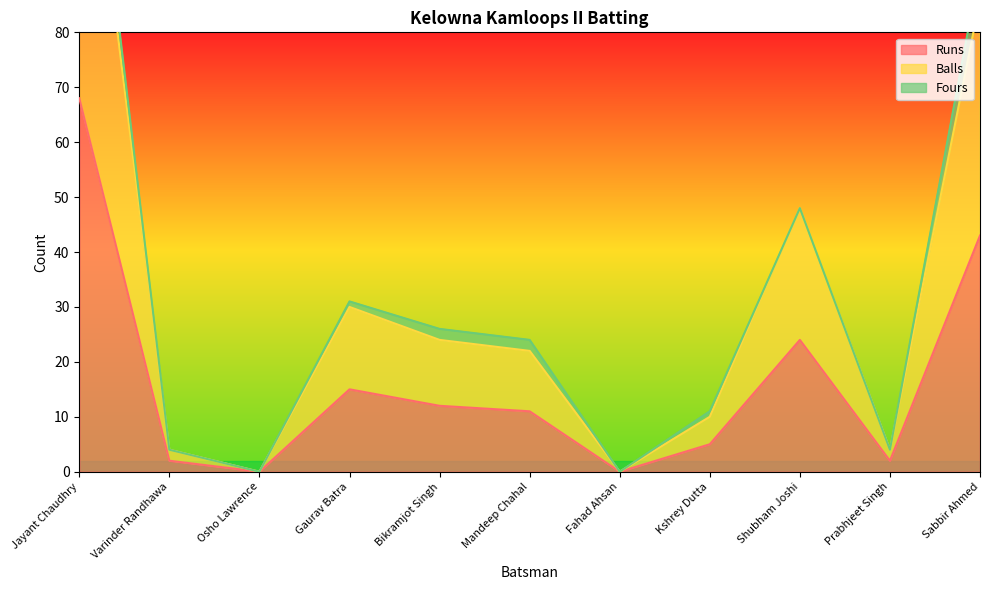

The Runs series shows 4 at Mandeep Chahal. True or false?

False